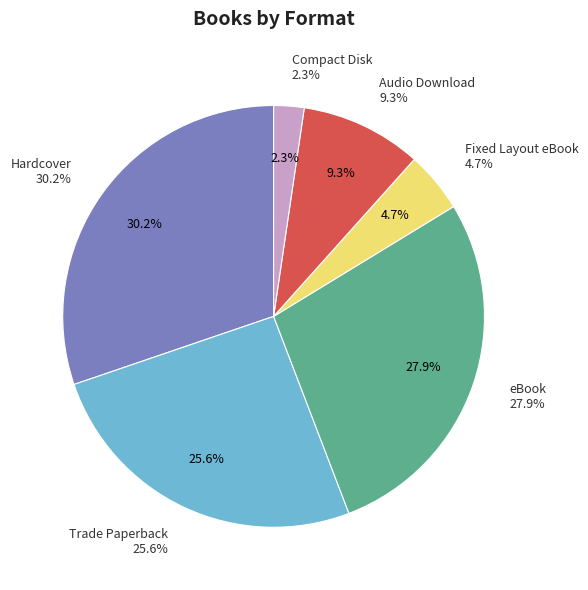

Rank the categories by value from lowest to highest.

Compact Disk, Fixed Layout eBook, Audio Download, Trade Paperback, eBook, Hardcover